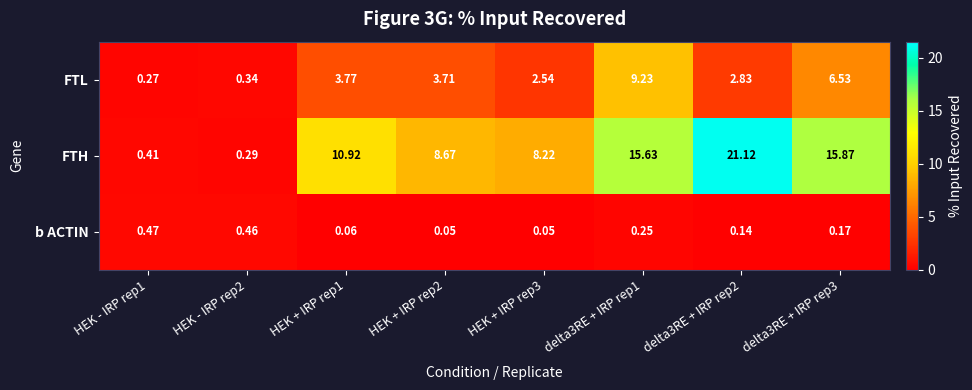

Count the number of data series in this chart.

3